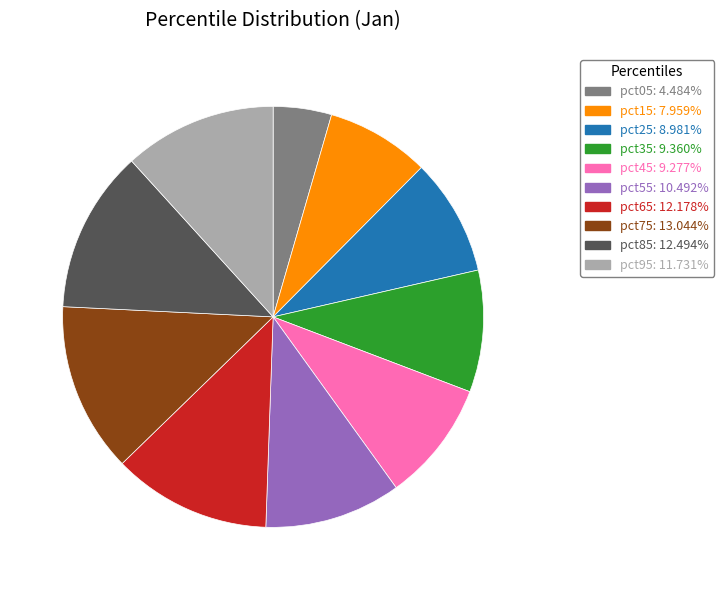

How many segments does this pie chart have?

10